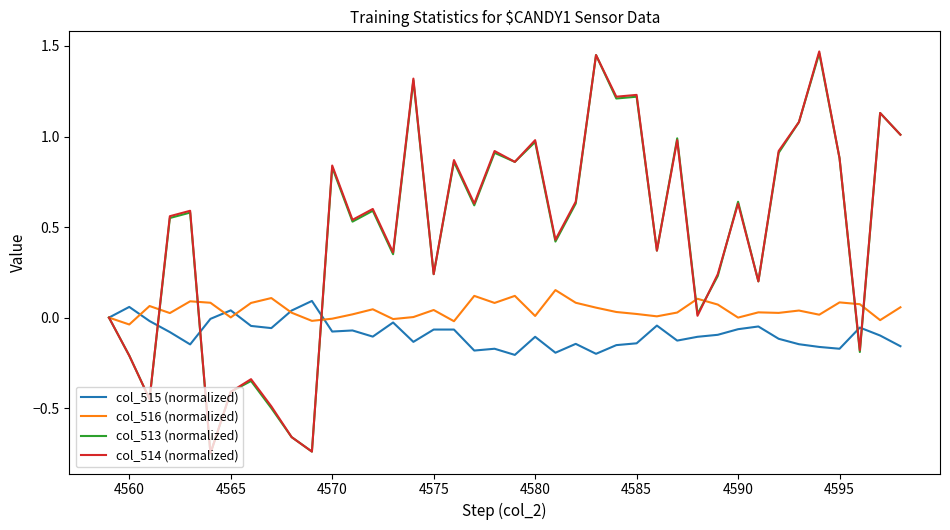

Where is the first local minimum for col_516 (normalized)?

4560